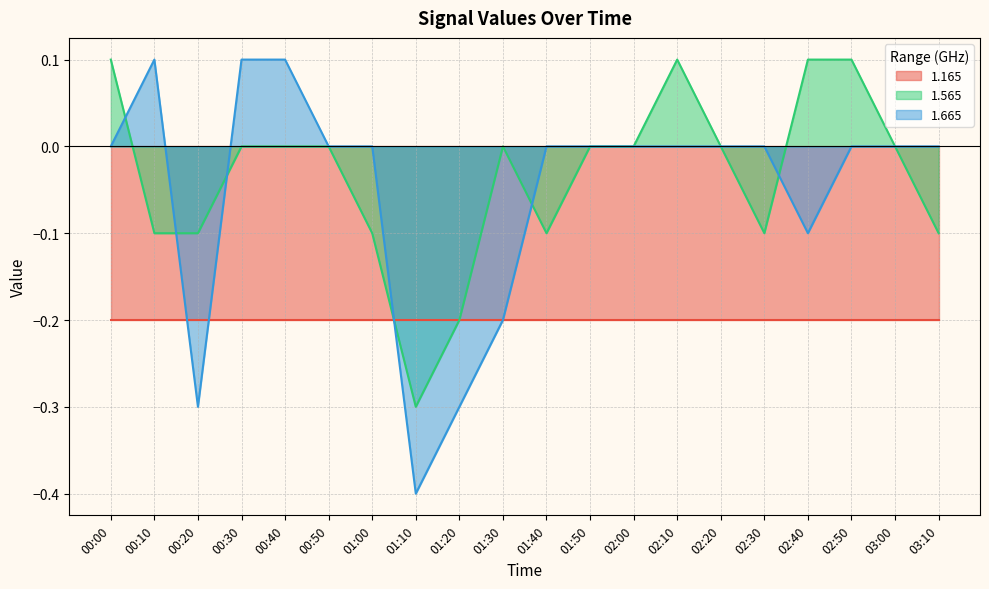

Is the value of 1.565 at 02:50 greater than the value of 1.665 at 03:00?

Yes